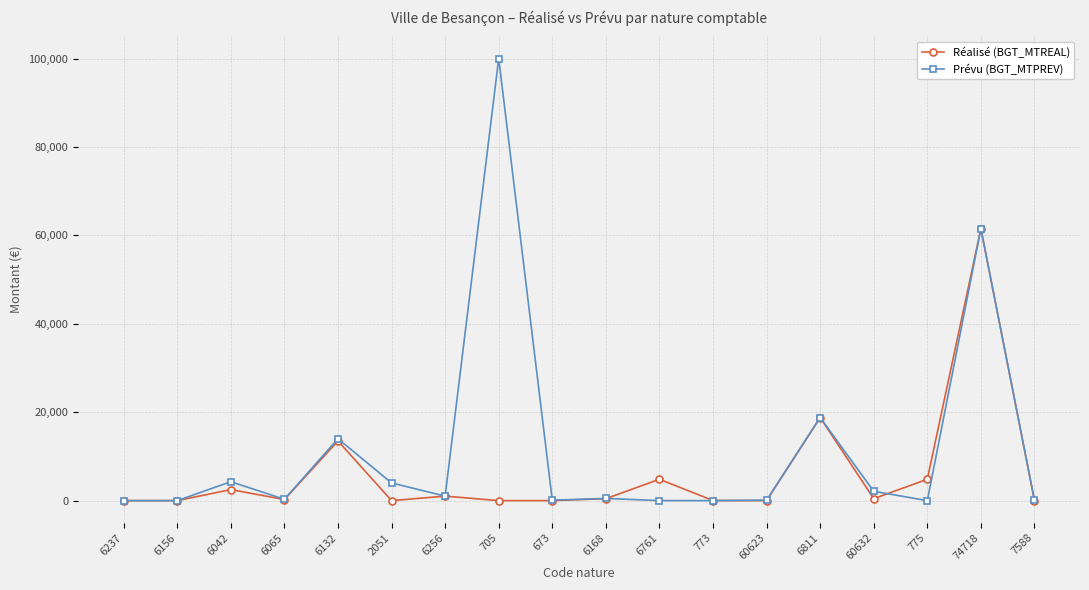

Between 6168 and 6811, which series saw the biggest shift?

Réalisé (BGT_MTREAL)